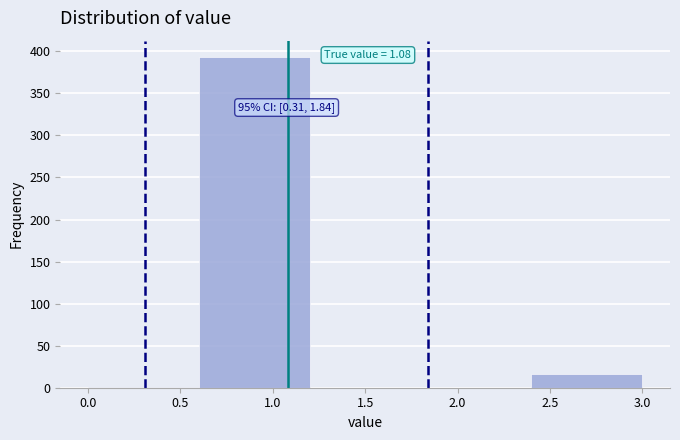

Over which range of the x-axis is the bar tallest?

0.6 to 1.2